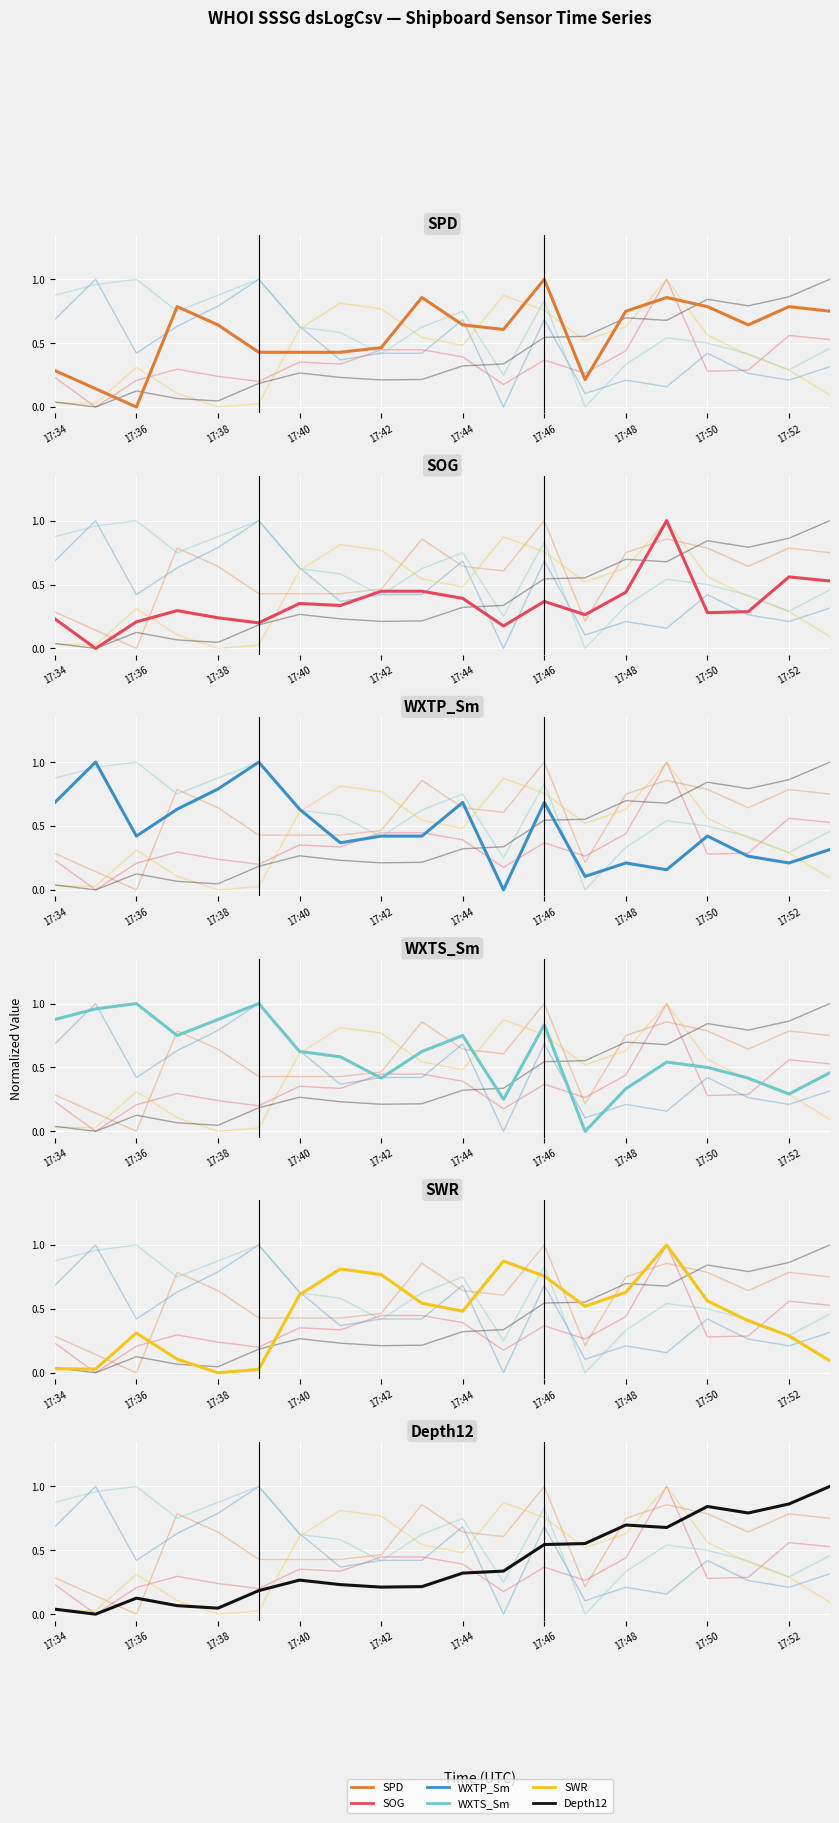

Reading left to right, extract all data points from this chart.

SPD: 0.3	0.1	0.0	0.8	0.6	0.4	0.4	0.4	0.5	0.9	0.6	0.6	1.0	0.2	0.7	0.9	0.8	0.6	0.8	0.7
SOG: 0.2	0.0	0.2	0.3	0.2	0.2	0.4	0.3	0.4	0.4	0.4	0.2	0.4	0.3	0.4	1.0	0.3	0.3	0.6	0.5
WXTP_Sm: 0.7	1.0	0.4	0.6	0.8	1.0	0.6	0.4	0.4	0.4	0.7	0.0	0.7	0.1	0.2	0.2	0.4	0.3	0.2	0.3
WXTS_Sm: 0.9	1.0	1.0	0.7	0.9	1.0	0.6	0.6	0.4	0.6	0.7	0.2	0.8	0.0	0.3	0.5	0.5	0.4	0.3	0.5
SWR: 0.0	0.0	0.3	0.1	0.0	0.0	0.6	0.8	0.8	0.5	0.5	0.9	0.8	0.5	0.6	1.0	0.6	0.4	0.3	0.1
Depth12: 0.0	0.0	0.1	0.1	0.0	0.2	0.3	0.2	0.2	0.2	0.3	0.3	0.5	0.6	0.7	0.7	0.8	0.8	0.9	1.0